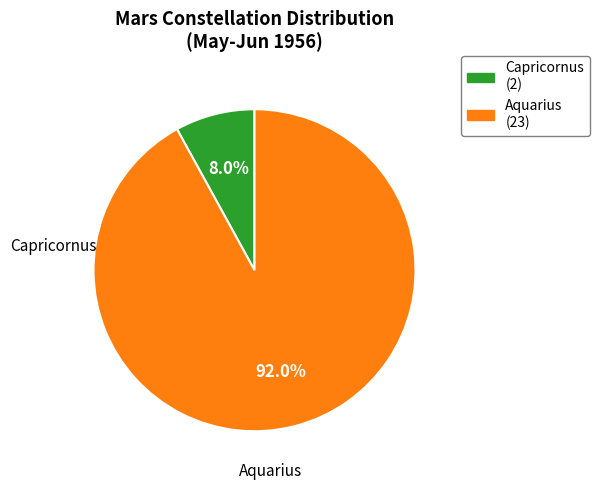

True or false: Capricornus accounts for 8% of the total.

True